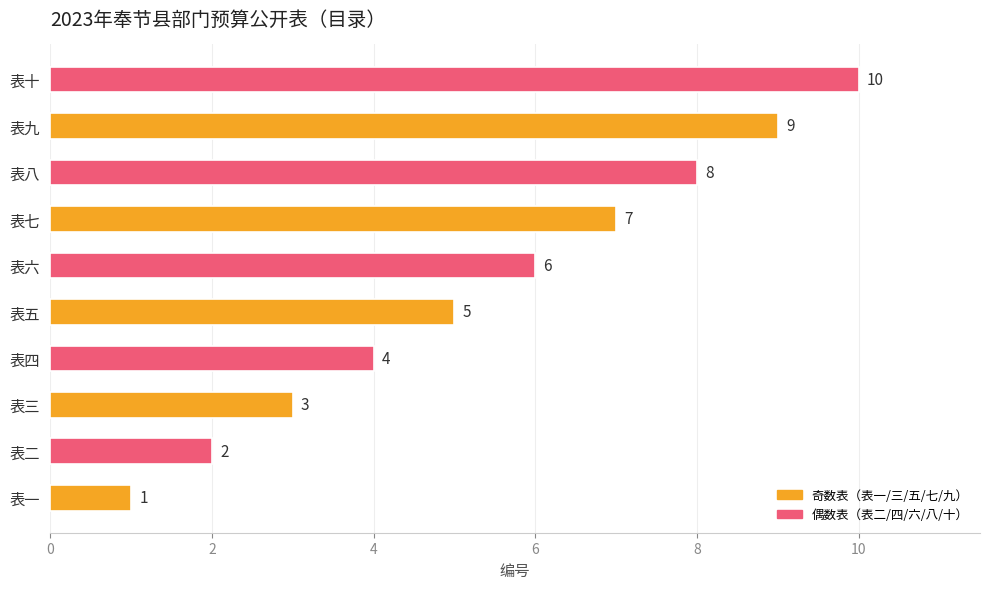

Where is the data nearest to the value 5?

表五